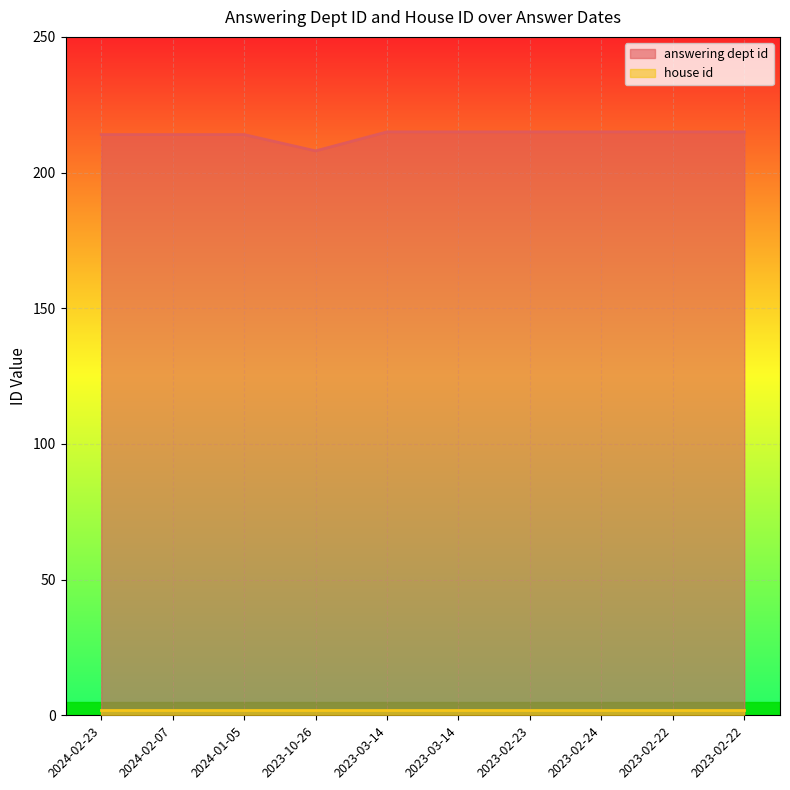

What is the label of the 3rd point from the left?

2024-01-05